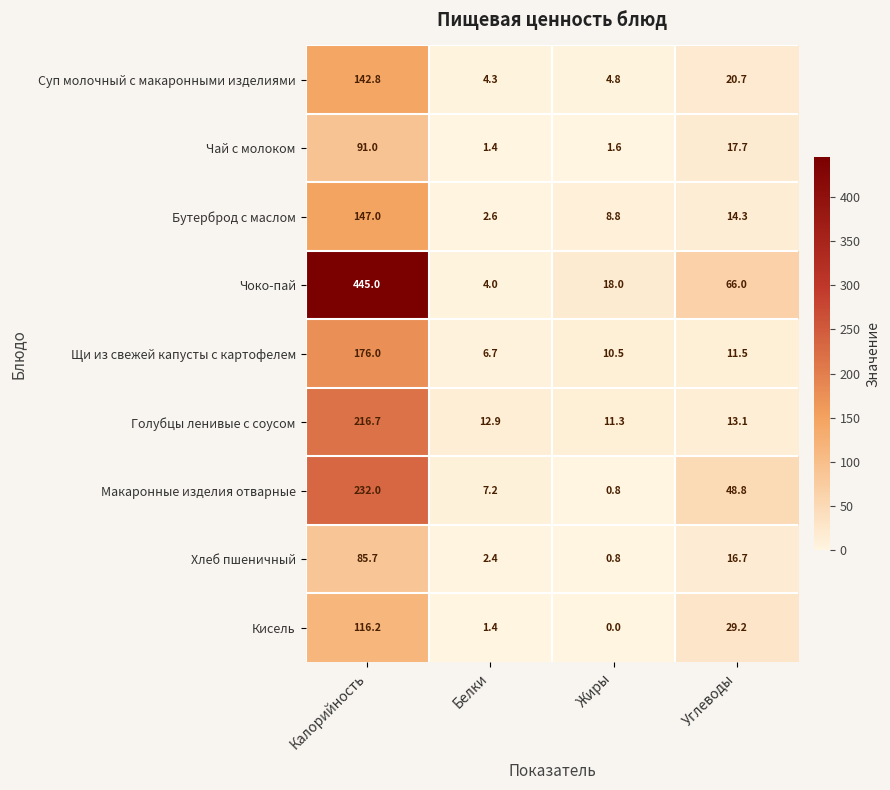

What is the difference between the maximum and minimum values in the Суп молочный с макаронными изделиями series?

138.5